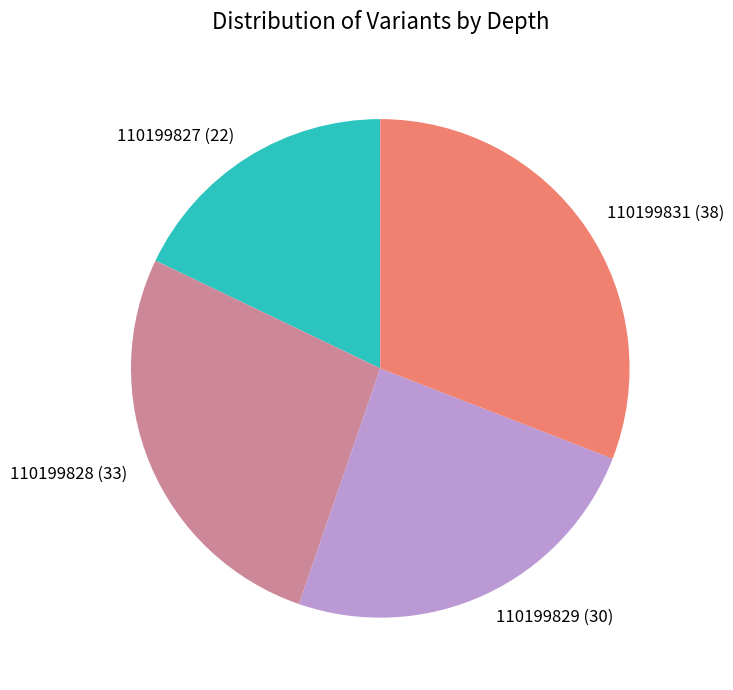

Approximately how many times larger is the value at 110199829 compared to 110199831?

0.8